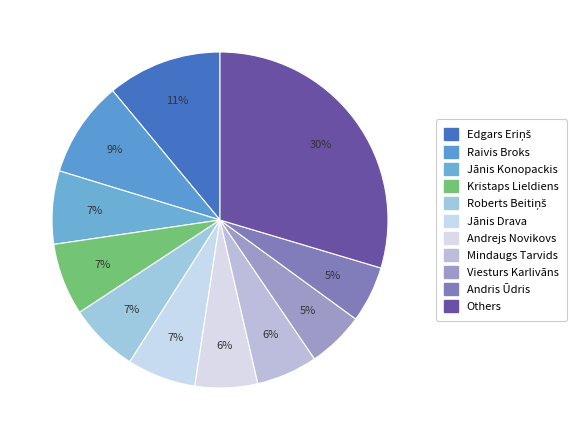

Count the number of slices in the pie.

11